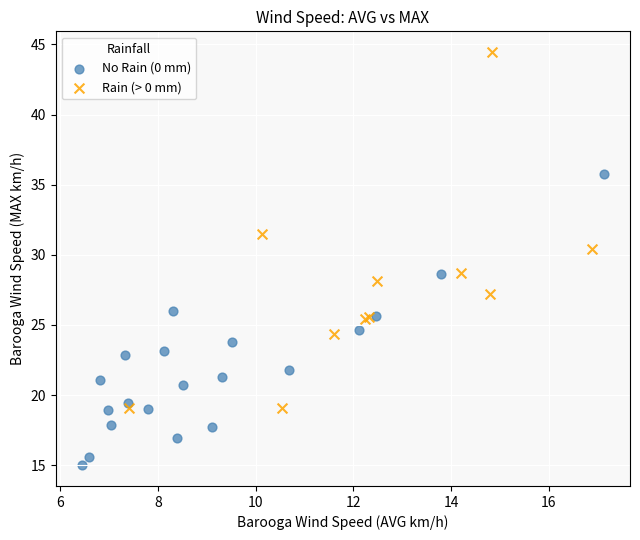

Which series has the largest Y range (max minus min)?

Rain (> 0 mm)